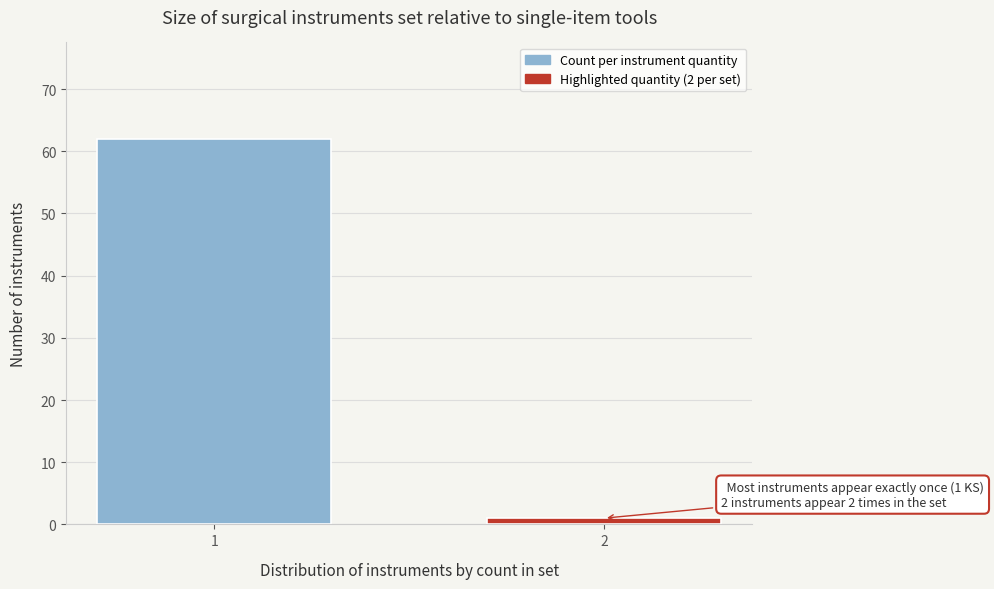

Reading right to left, list all the values displayed in this chart.

1	62